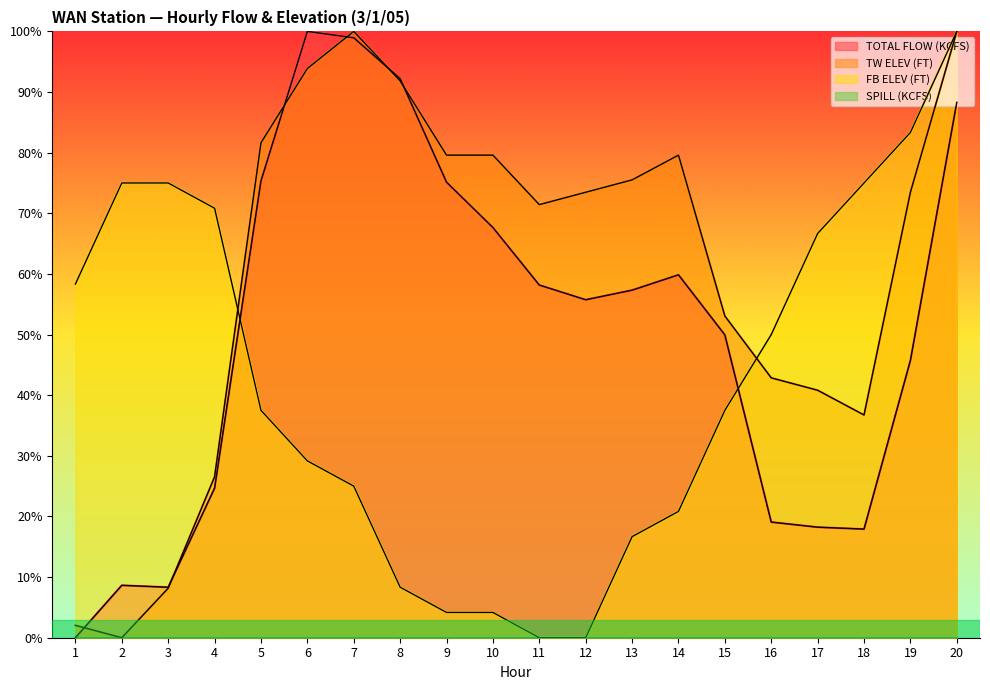

The TW ELEV (FT) series shows 100.0 at 7. True or false?

True